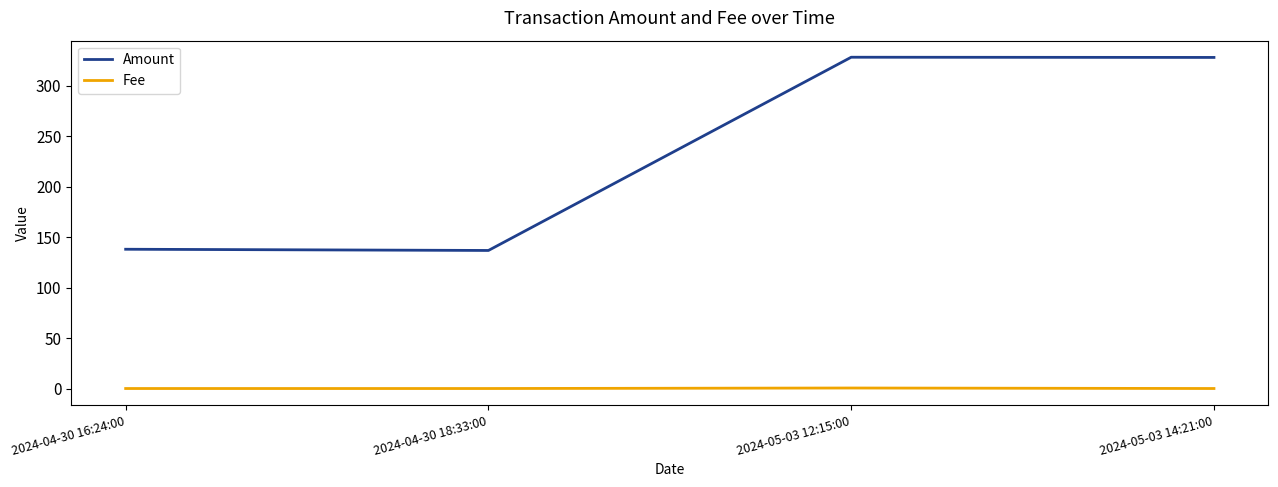

What position from the left is 2024-05-03 14:21:00?

4